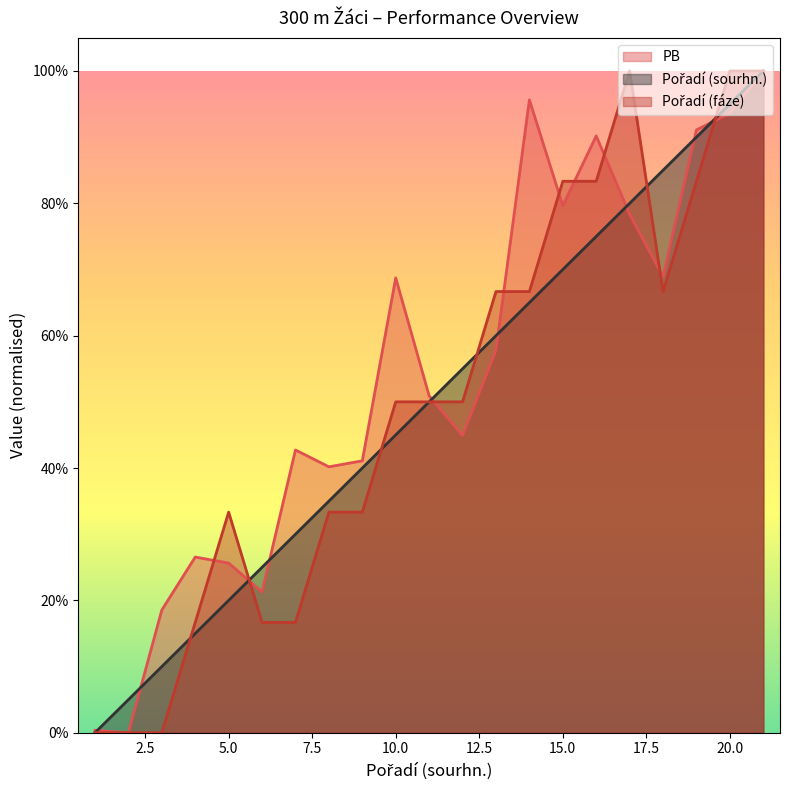

Reading left to right, what are all the values shown in this chart?

PB: 0.0	0.0	0.2	0.3	0.3	0.2	0.4	0.4	0.4	0.7	0.5	0.4	0.6	1.0	0.8	0.9	0.8	0.7	0.9	0.9	1.0
Pořadí (sourhn.): 0.0	0.1	0.1	0.1	0.2	0.2	0.3	0.3	0.4	0.5	0.5	0.6	0.6	0.7	0.7	0.8	0.8	0.8	0.9	0.9	1.0
Pořadí (fáze): 0.0	0.0	0.0	0.2	0.3	0.2	0.2	0.3	0.3	0.5	0.5	0.5	0.7	0.7	0.8	0.8	1.0	0.7	0.8	1.0	1.0